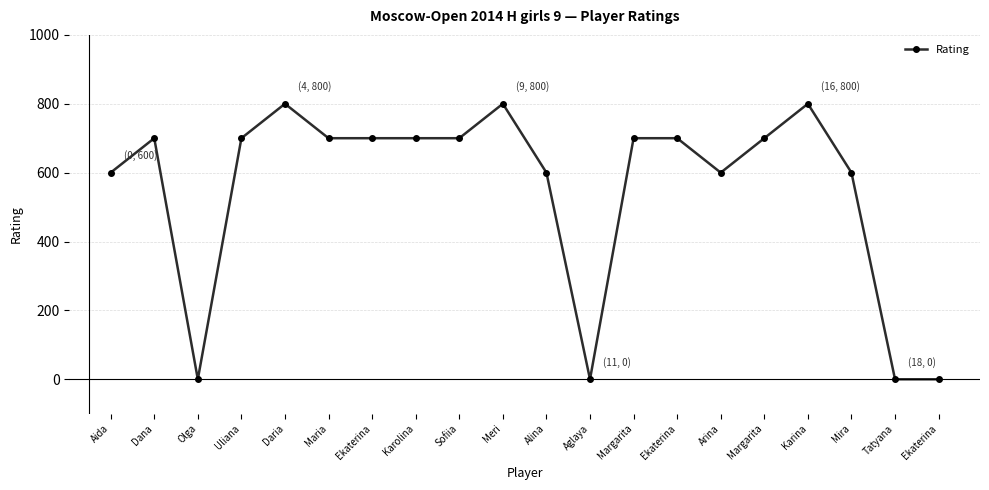

How many values are below 700?

8